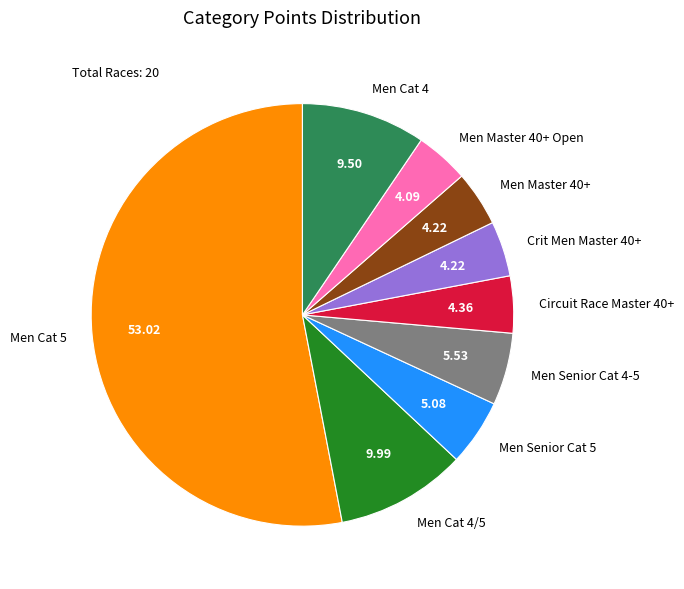

Which slice represents more than half of the pie?

Men Cat 5